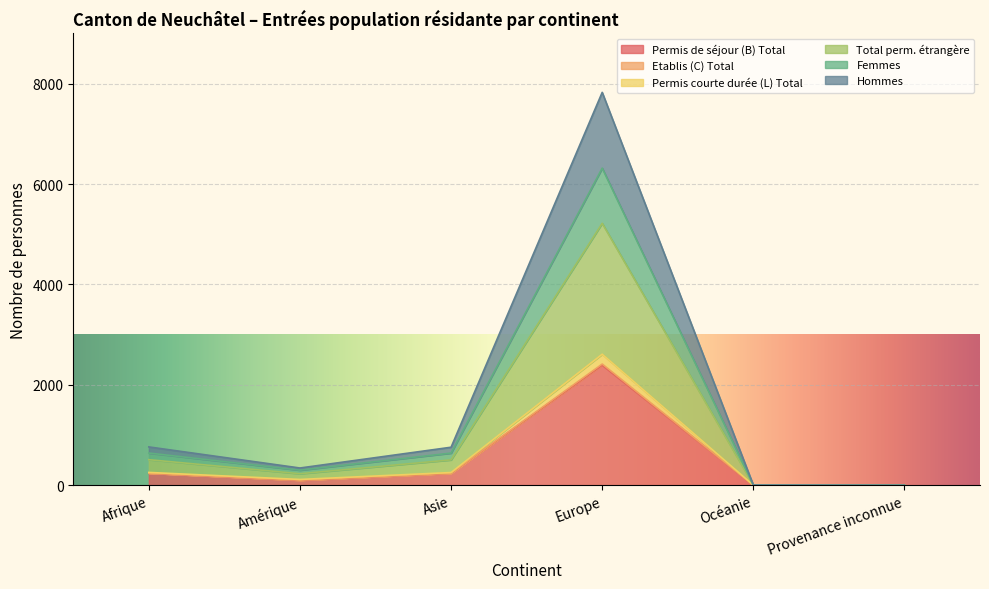

Is it true that Permis de séjour (B) Total equals 240 at Afrique?

True